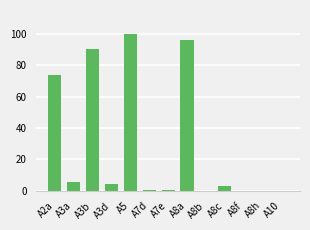

Where is the data nearest to the value 49?

A2a